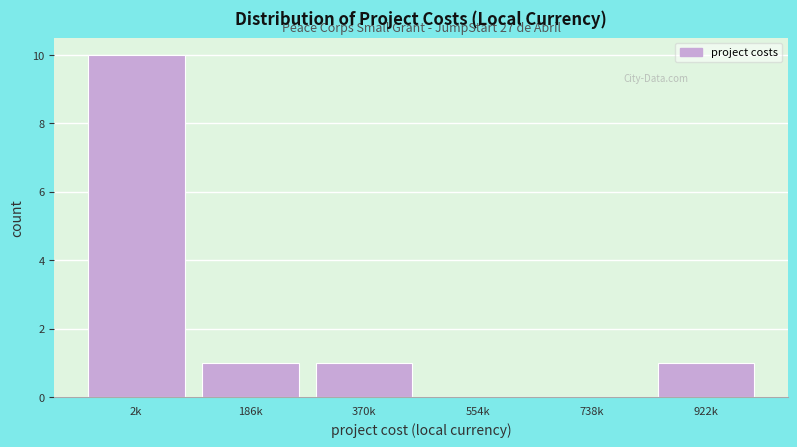

Reading right to left, list all the values displayed in this chart.

922k=1	738k=0	554k=0	370k=1	186k=1	2k=10